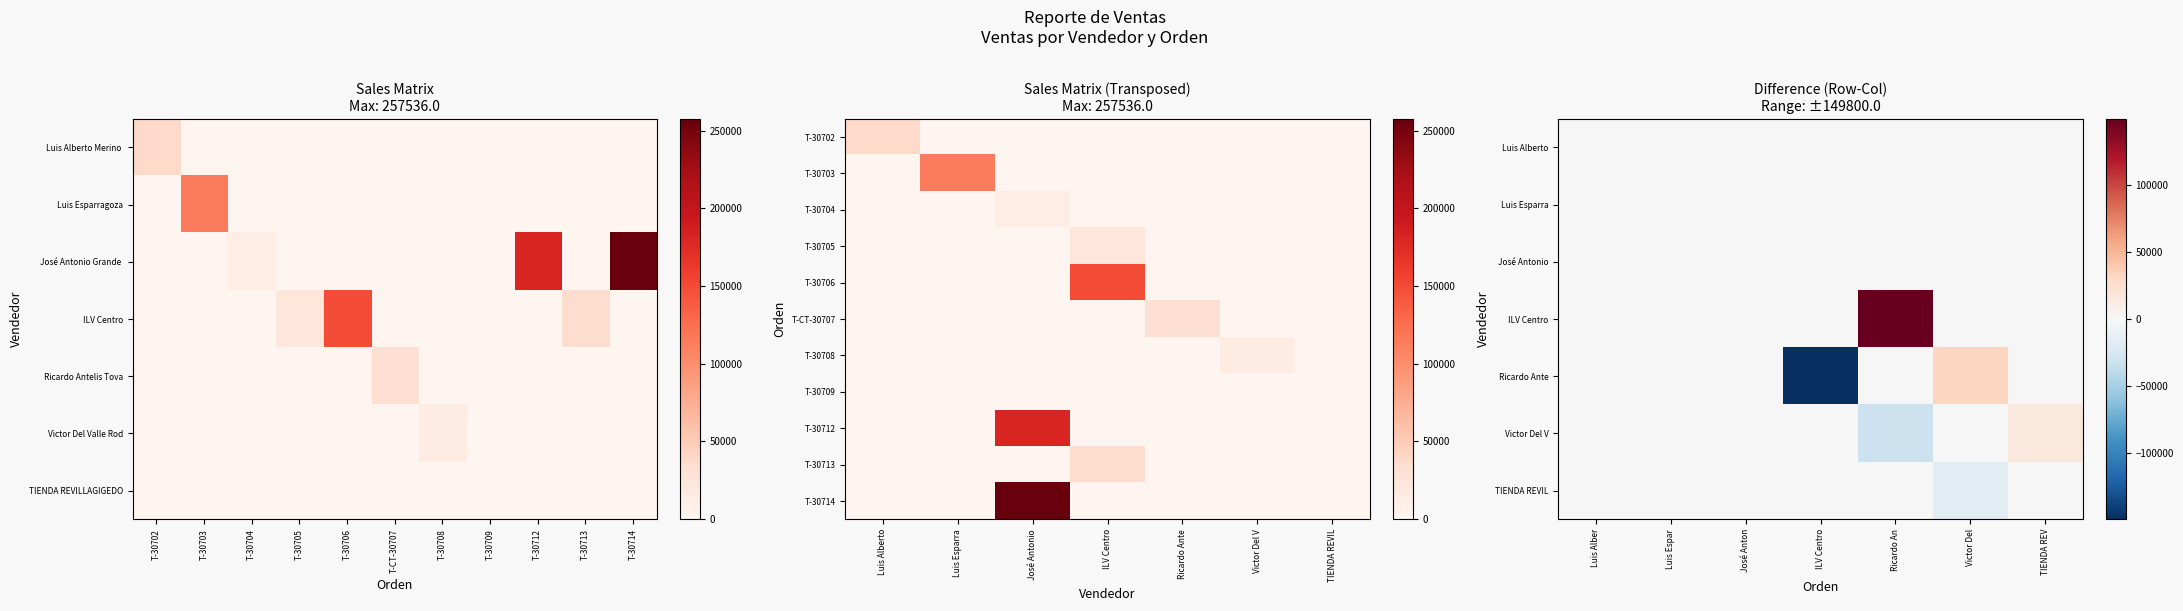

What is the average value of the T-30713 series?

5022